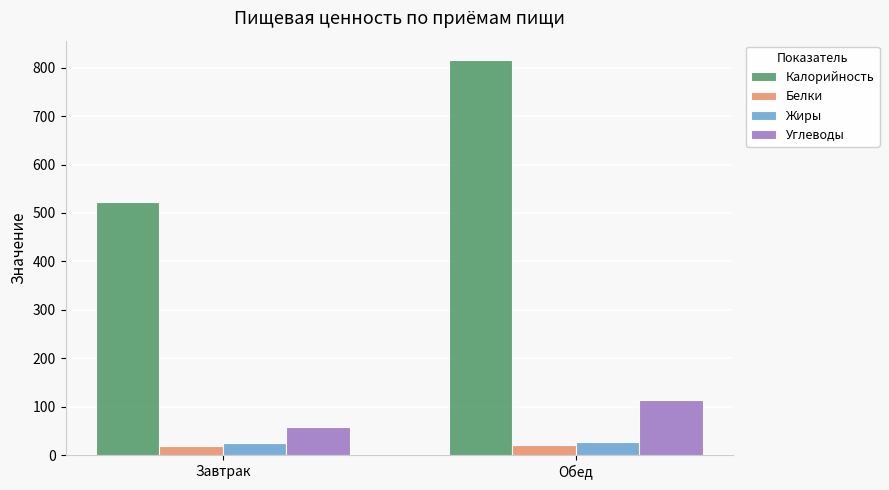

What is the sum of all Белки values?

41.0